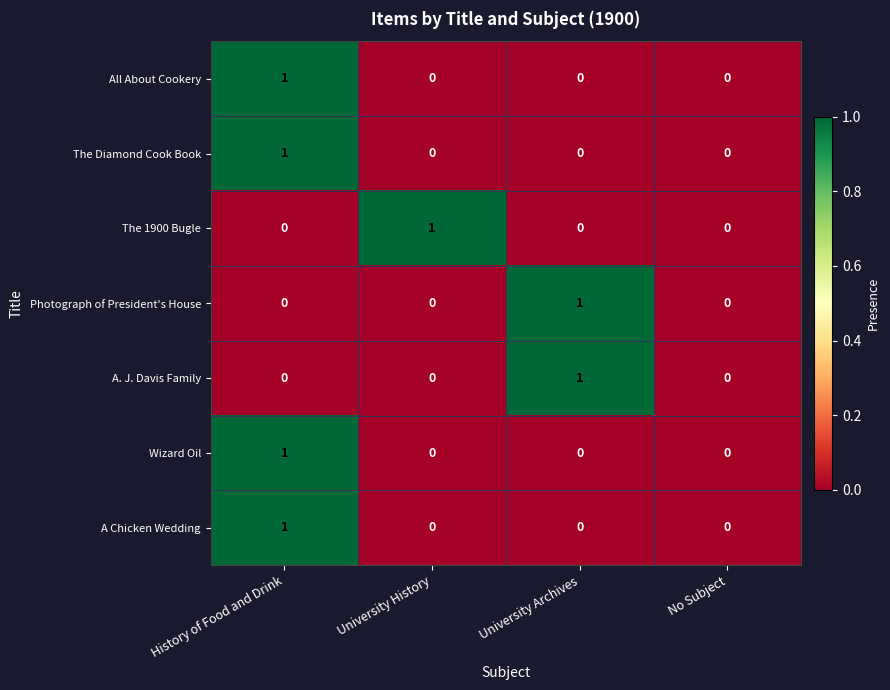

At which category is the sum across all series the highest?

History of Food and Drink